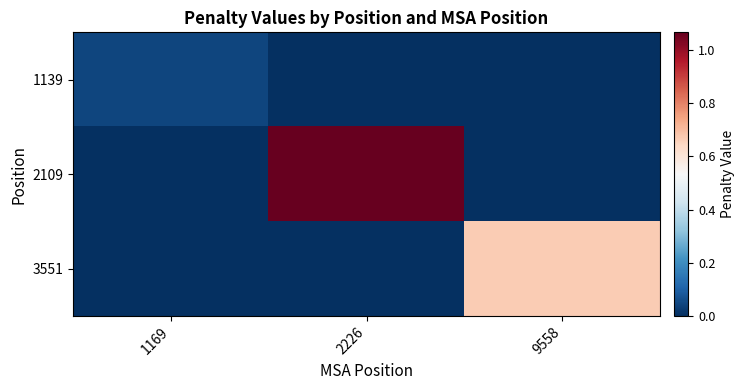

Which category has the highest value across all series?

2226